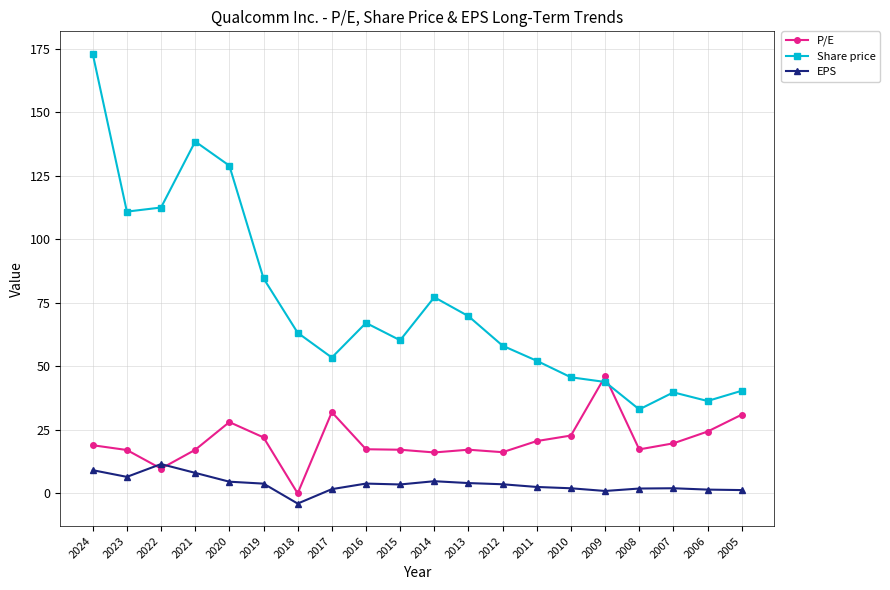

Is this an area chart (filled region under the line)?

No